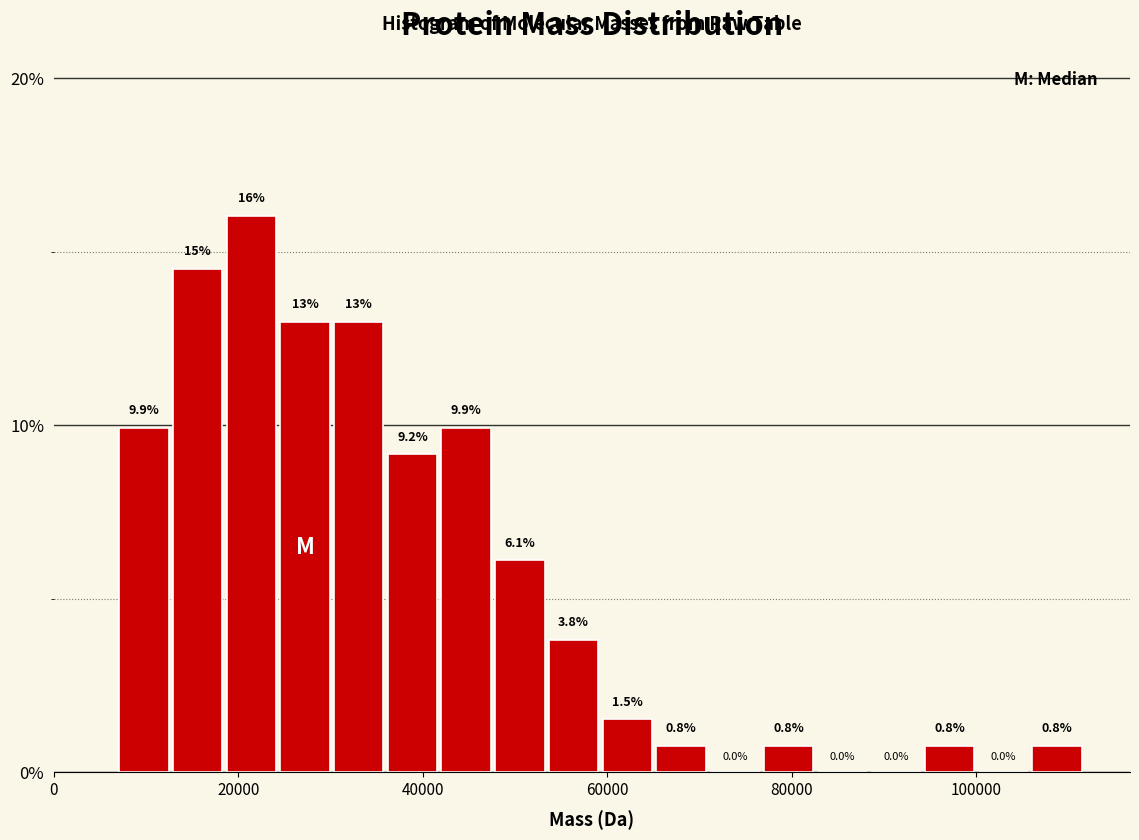

Read against the x-axis, roughly where is the centre of the tallest bar?

22000